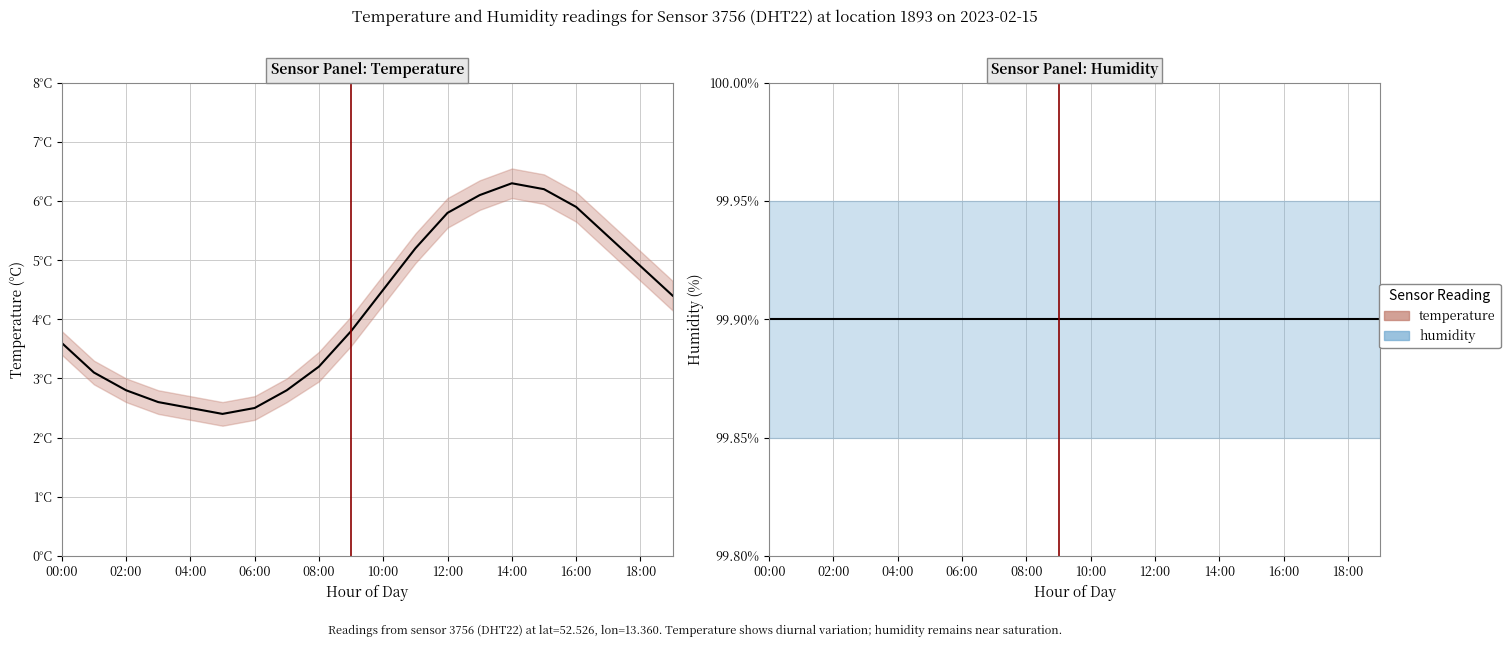

What is the highest value of the humidity series?

99.9